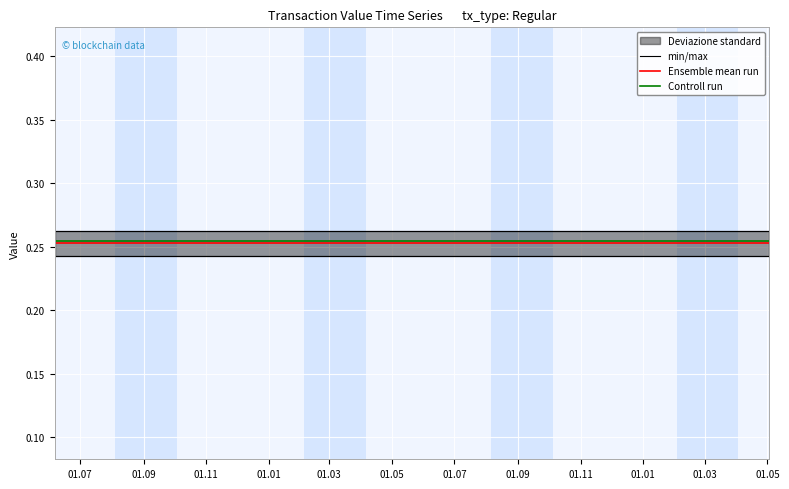

Which category has the highest value in the Controll run series?

01.07